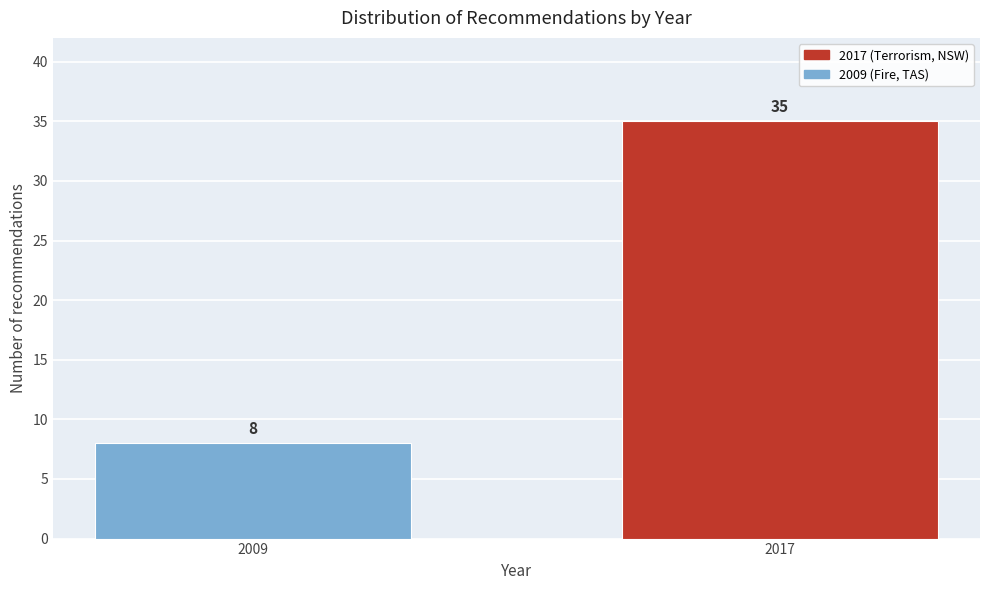

Reading left to right, list all the values displayed in this chart.

8	35